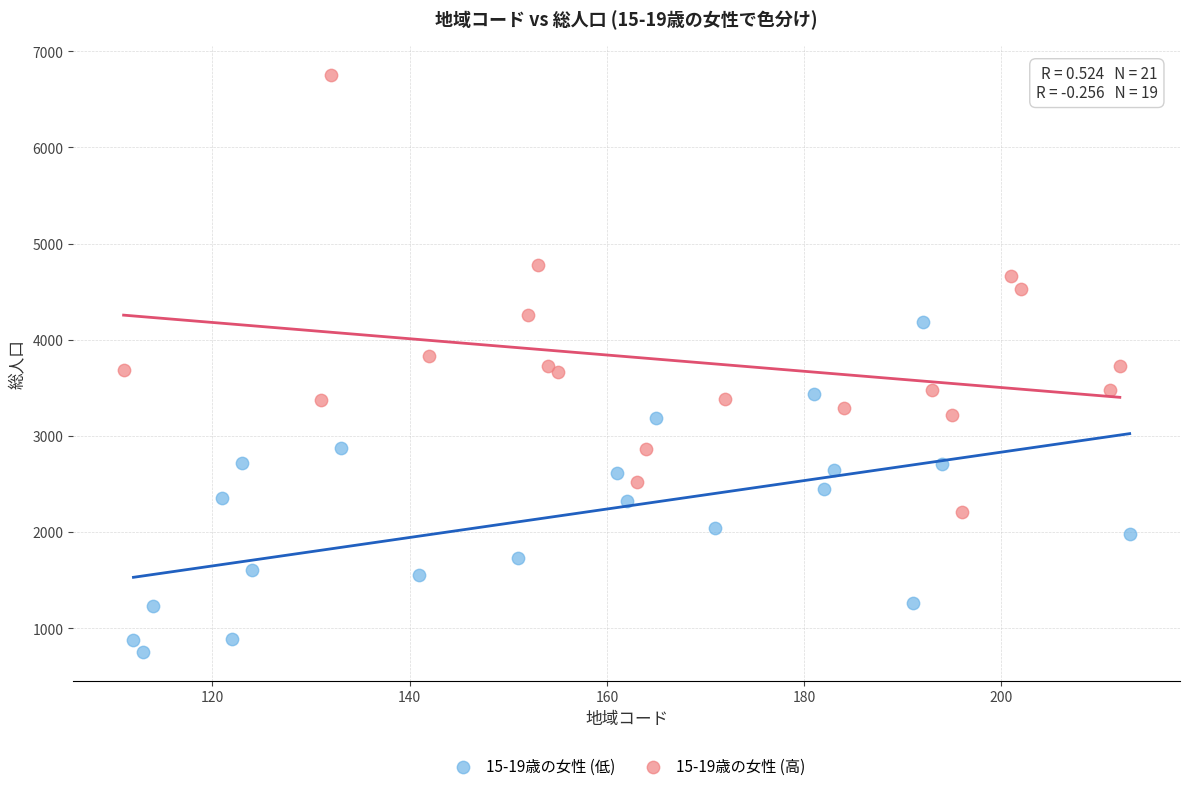

Which series contains the highest Y value?

15-19歳の女性 (高)